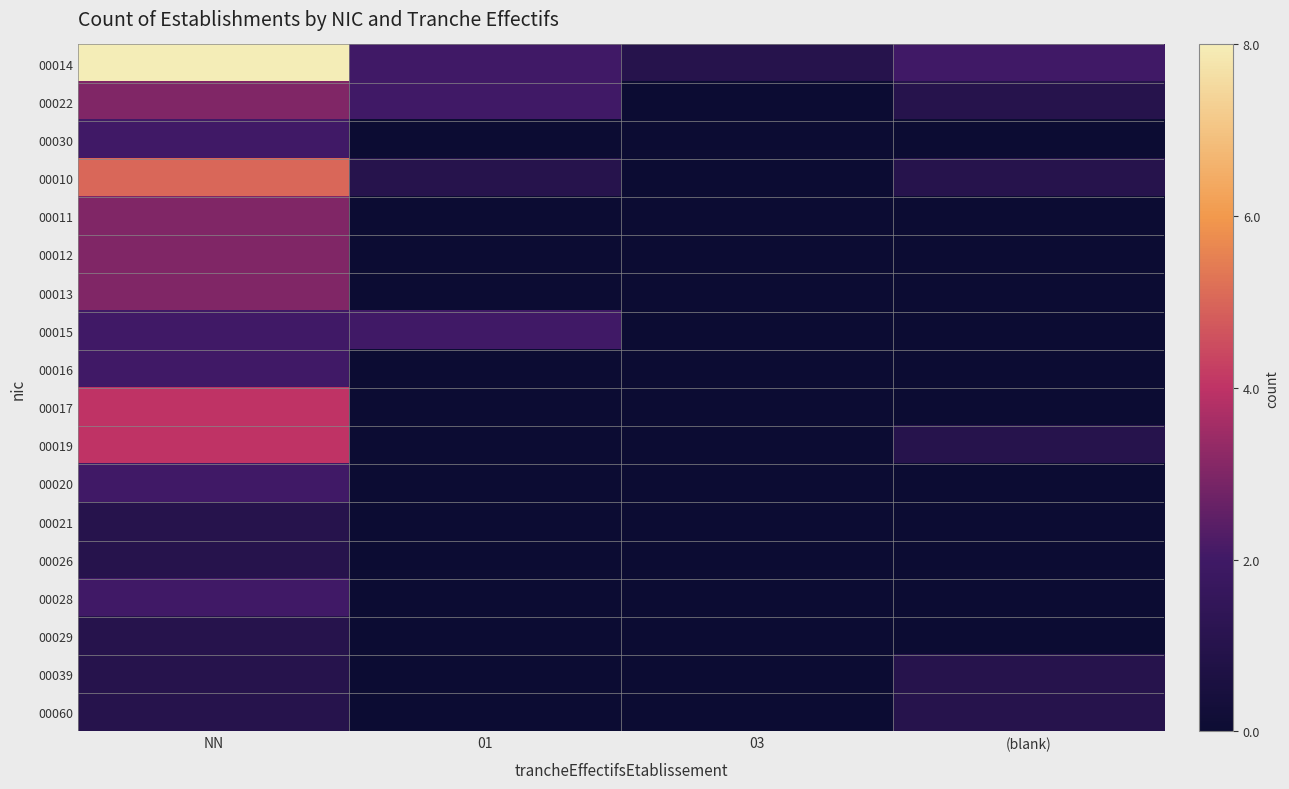

Reading right to left, list all the values displayed in this chart.

00014: (blank)=2	03=1	01=2	NN=8
00022: (blank)=1	03=0	01=2	NN=3
00030: (blank)=0	03=0	01=0	NN=2
00010: (blank)=1	03=0	01=1	NN=5
00011: (blank)=0	03=0	01=0	NN=3
00012: (blank)=0	03=0	01=0	NN=3
00013: (blank)=0	03=0	01=0	NN=3
00015: (blank)=0	03=0	01=2	NN=2
00016: (blank)=0	03=0	01=0	NN=2
00017: (blank)=0	03=0	01=0	NN=4
00019: (blank)=1	03=0	01=0	NN=4
00020: (blank)=0	03=0	01=0	NN=2
00021: (blank)=0	03=0	01=0	NN=1
00026: (blank)=0	03=0	01=0	NN=1
00028: (blank)=0	03=0	01=0	NN=2
00029: (blank)=0	03=0	01=0	NN=1
00039: (blank)=1	03=0	01=0	NN=1
00060: (blank)=1	03=0	01=0	NN=1